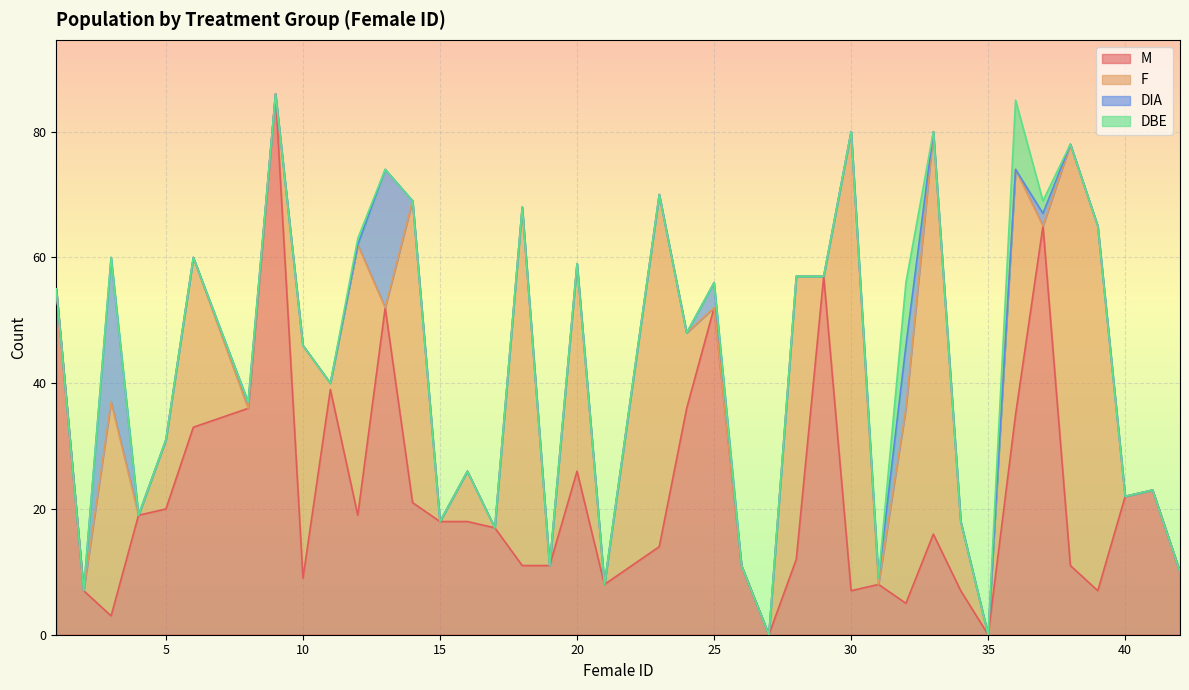

Reading left to right, what are all the values shown in this chart?

M: 55	7	3	19	20	33	36	86	9	39	19	52	21	18	18	17	11	11	26	8	14	36	52	11	0	12	57	7	8	5	16	7	0	35	65	11	7	22	23	10
F: 0	0	34	0	11	27	0	0	37	1	43	0	48	0	8	0	57	0	33	0	56	12	0	0	0	45	0	73	0	31	64	11	0	39	0	67	58	0	0	0
DIA: 0	0	23	0	0	0	1	0	0	0	0	22	0	0	0	0	0	0	0	0	0	0	4	0	0	0	0	0	1	10	0	0	0	0	2	0	0	0	0	0
DBE: 0	0	0	0	0	0	0	0	0	0	1	0	0	0	0	0	0	0	0	0	0	0	0	0	0	0	0	0	0	10	0	0	0	11	2	0	0	0	0	0